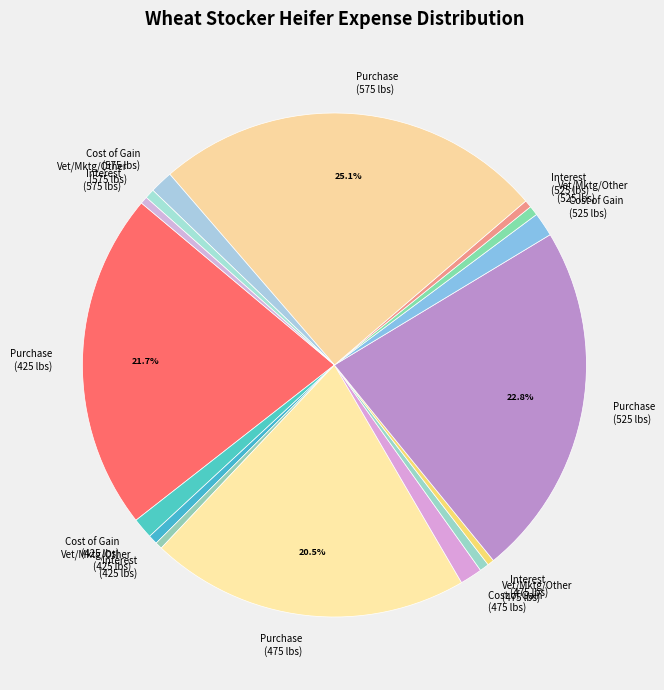

Which slice is the largest?

Purchase (575 lbs)